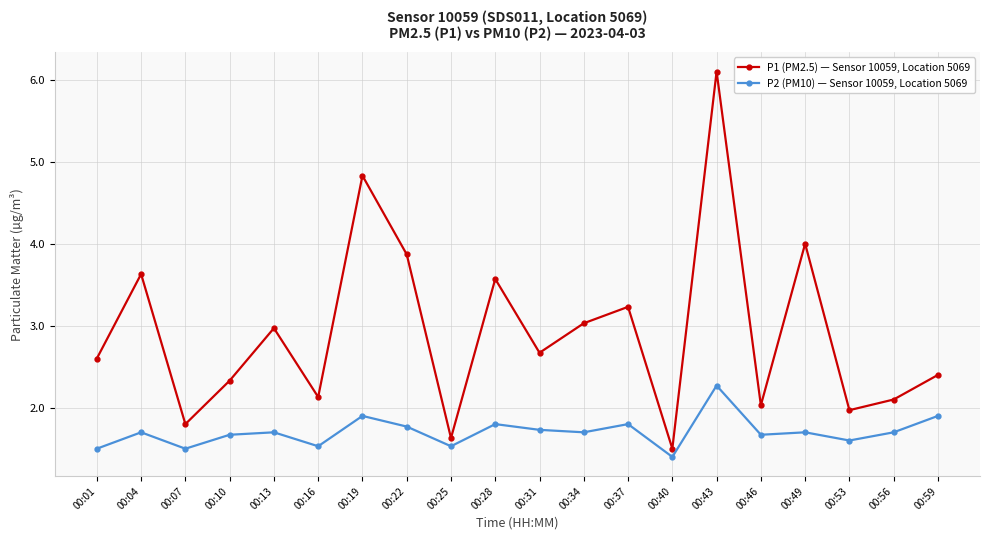

Which series has the largest total across all categories?

P1 (PM2.5) — Sensor 10059, Location 5069